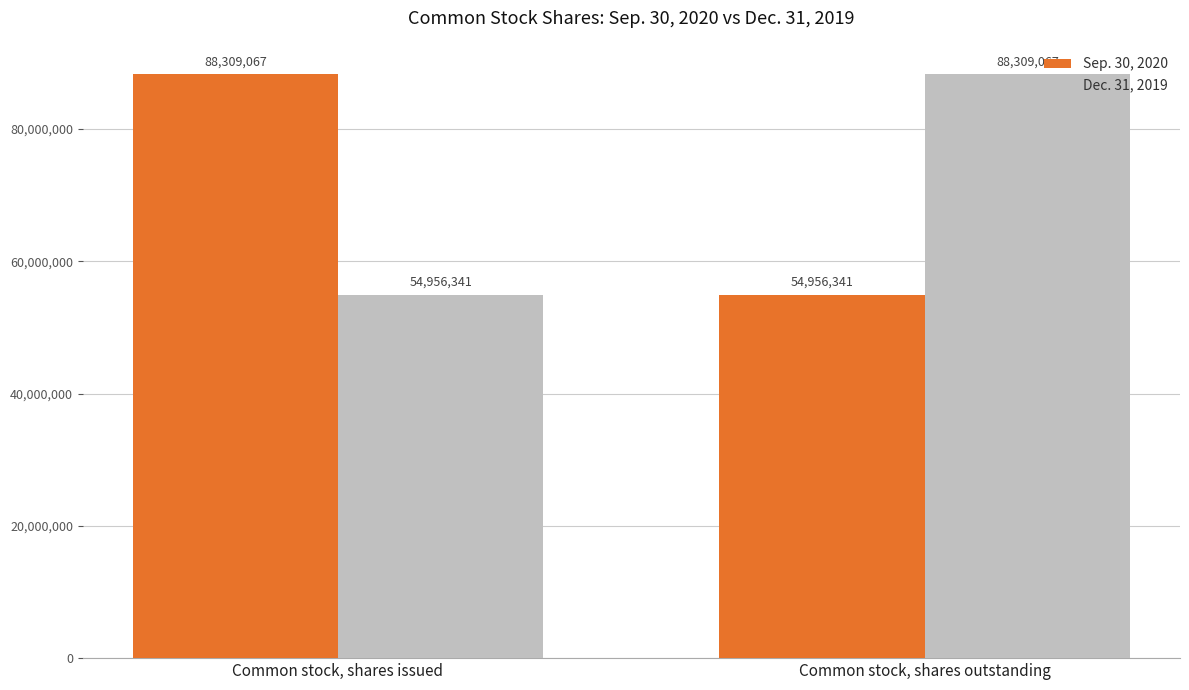

What is the difference between the highest and lowest values at Common stock, shares outstanding?

33352726